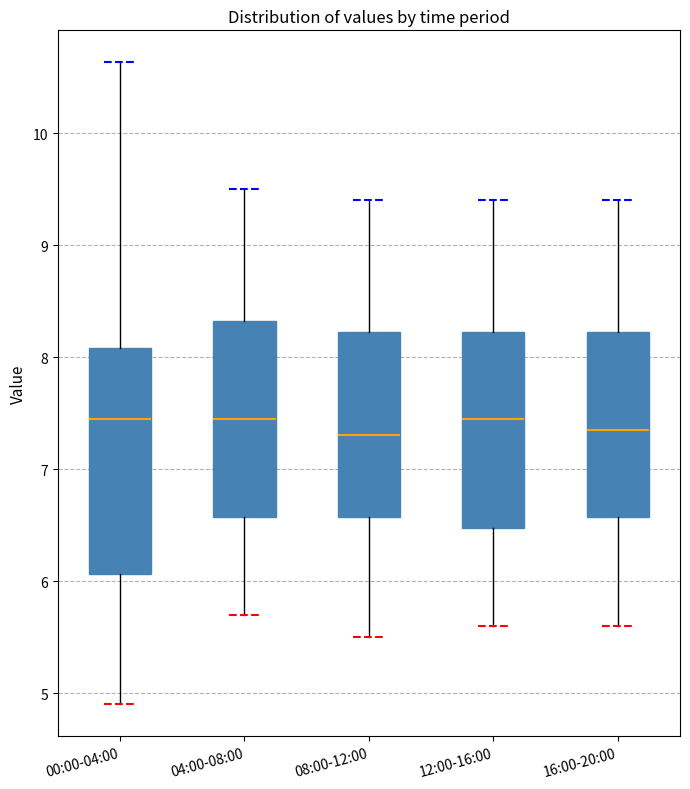

Reading left to right, read every box against the y-axis: the position of its median line, the range the box covers, and the ends of its whiskers. The values are not printed on the chart, so give them approximately, as read against the axis.

00:00-04:00: median 7.5, box 6.1 to 8.1, whiskers 4.9 to 10.6
04:00-08:00: median 7.5, box 6.6 to 8.3, whiskers 5.7 to 9.5
08:00-12:00: median 7.3, box 6.6 to 8.2, whiskers 5.5 to 9.4
12:00-16:00: median 7.5, box 6.5 to 8.2, whiskers 5.6 to 9.4
16:00-20:00: median 7.4, box 6.6 to 8.2, whiskers 5.6 to 9.4